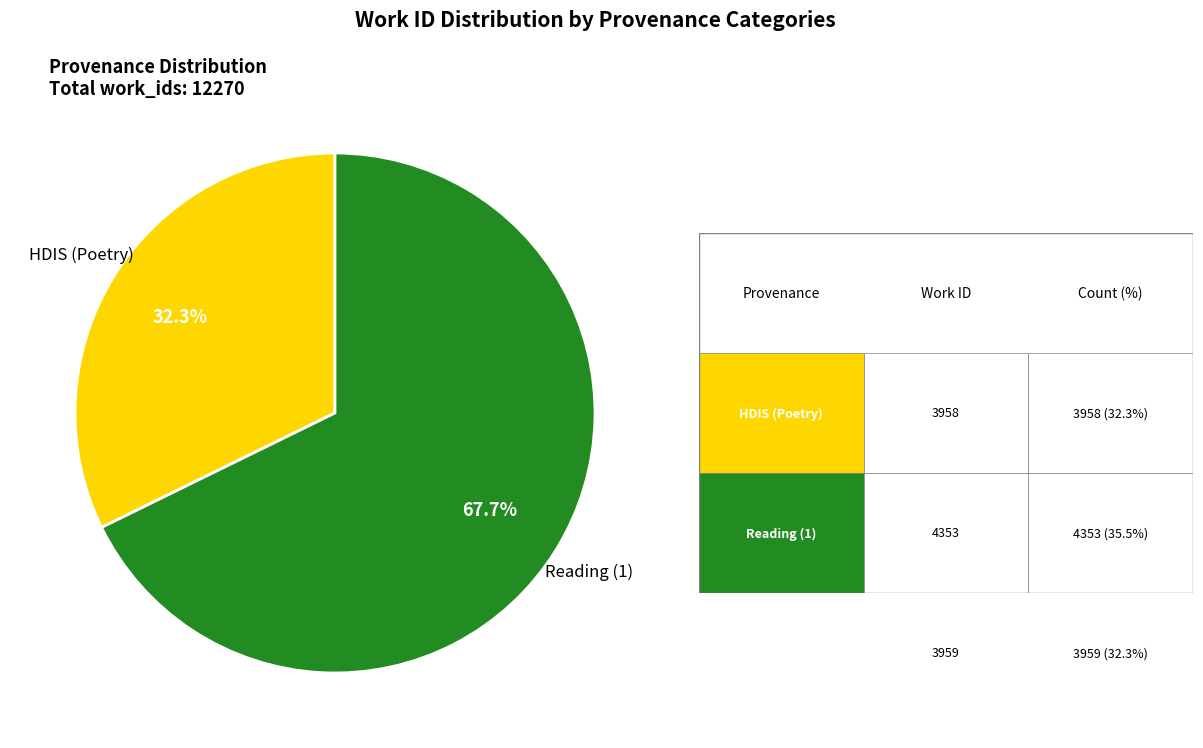

Is there a majority slice in this chart?

Yes